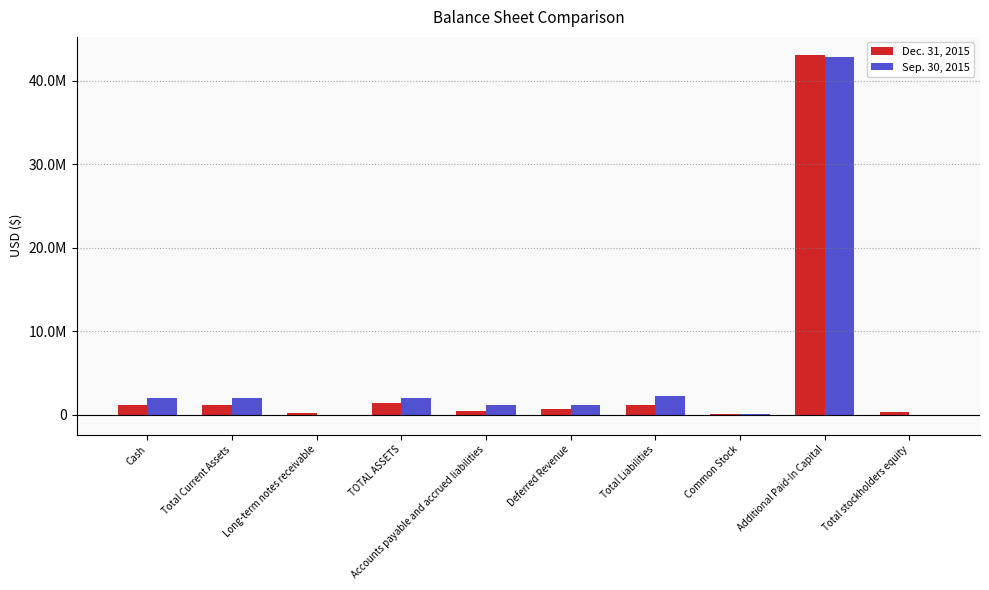

Rank the series by their maximum value, from lowest to highest.

Sep. 30, 2015, Dec. 31, 2015